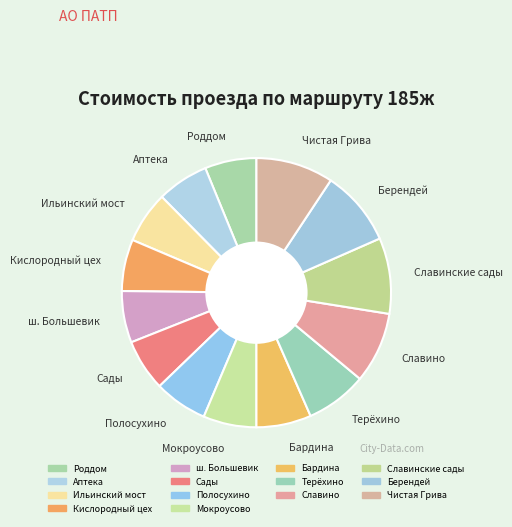

Count the number of slices in the pie.

14